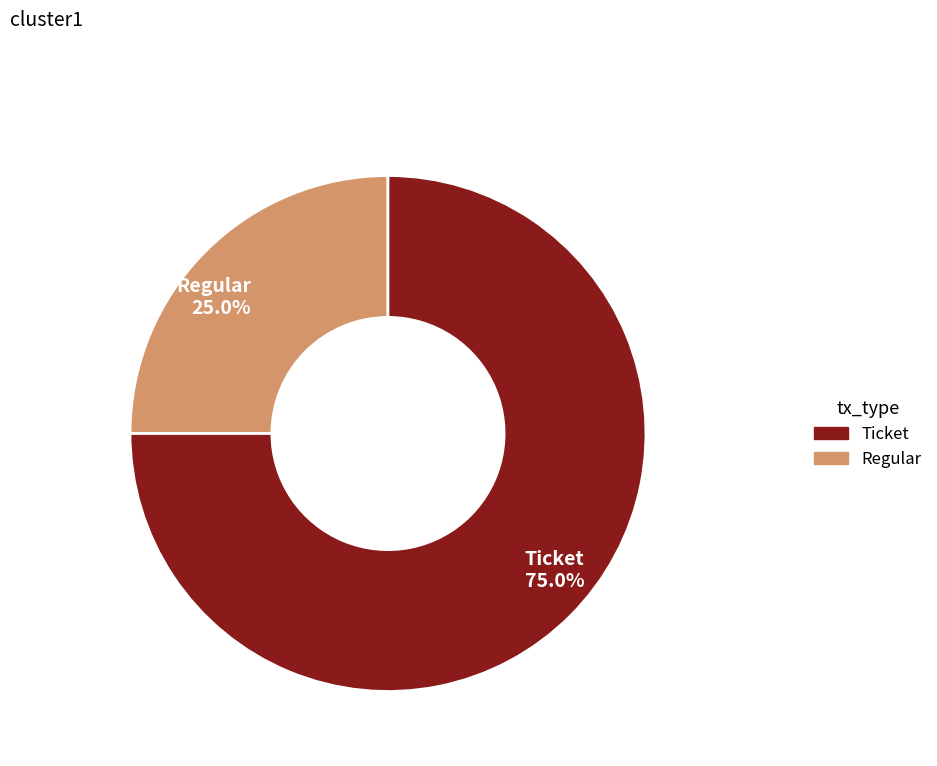

Count the number of slices in the pie.

2